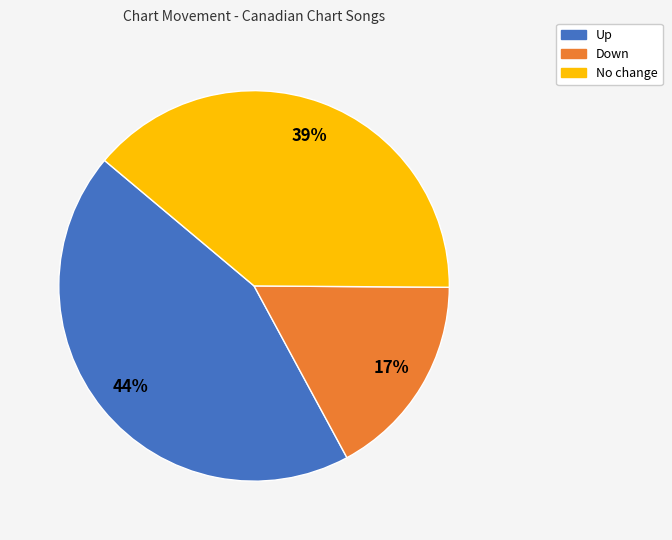

Count the number of slices in the pie.

3